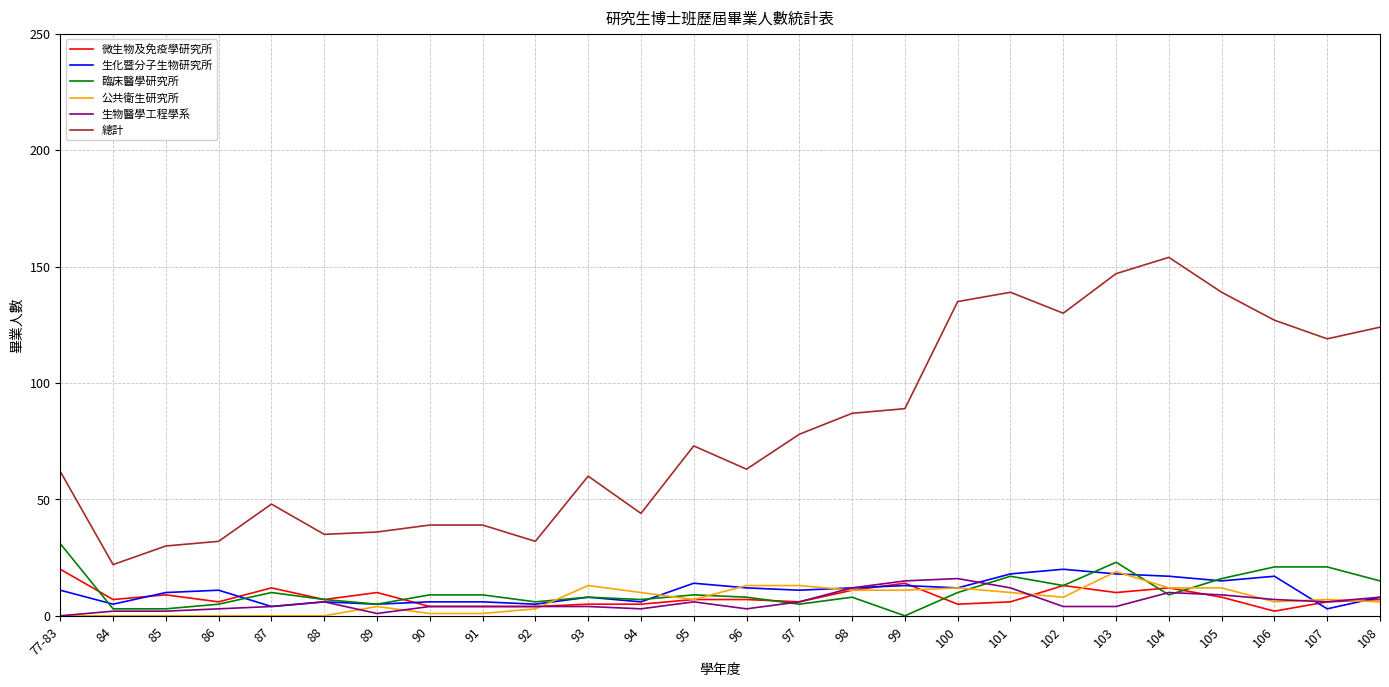

What is the greatest value displayed?

154